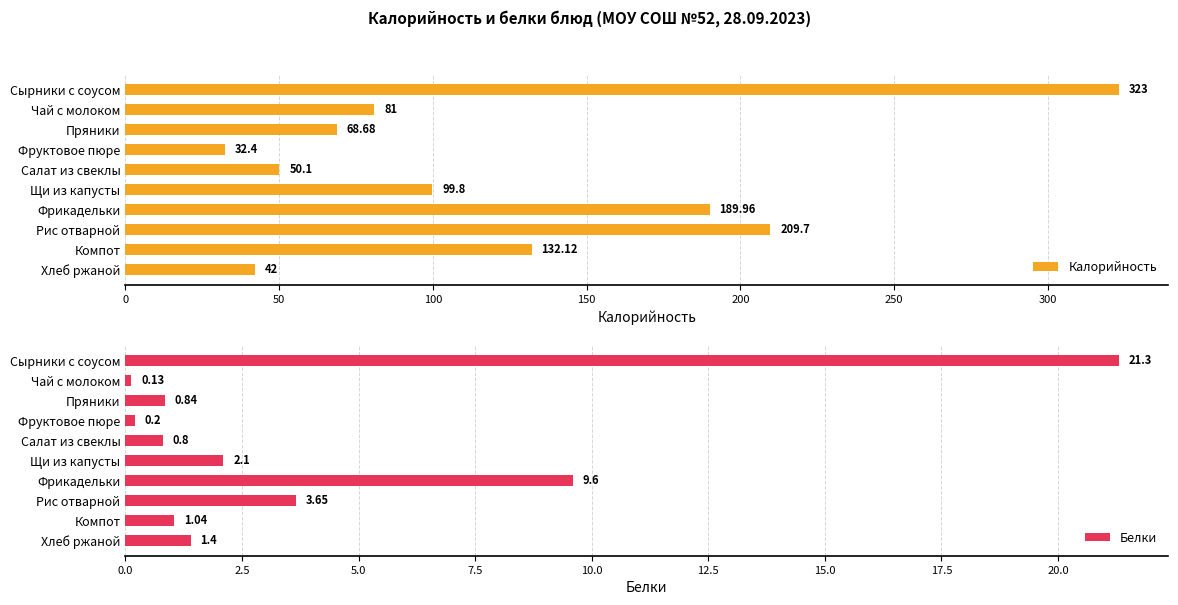

Which series has the widest spread of values?

Калорийность